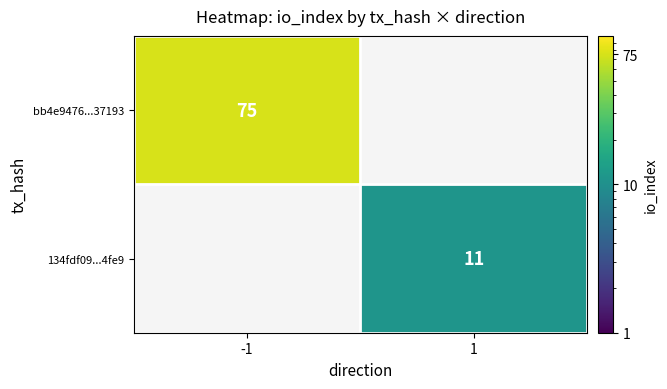

Is the value of 134fdf09...4fe9 at 1 greater than the value of bb4e9476...37193 at -1?

No